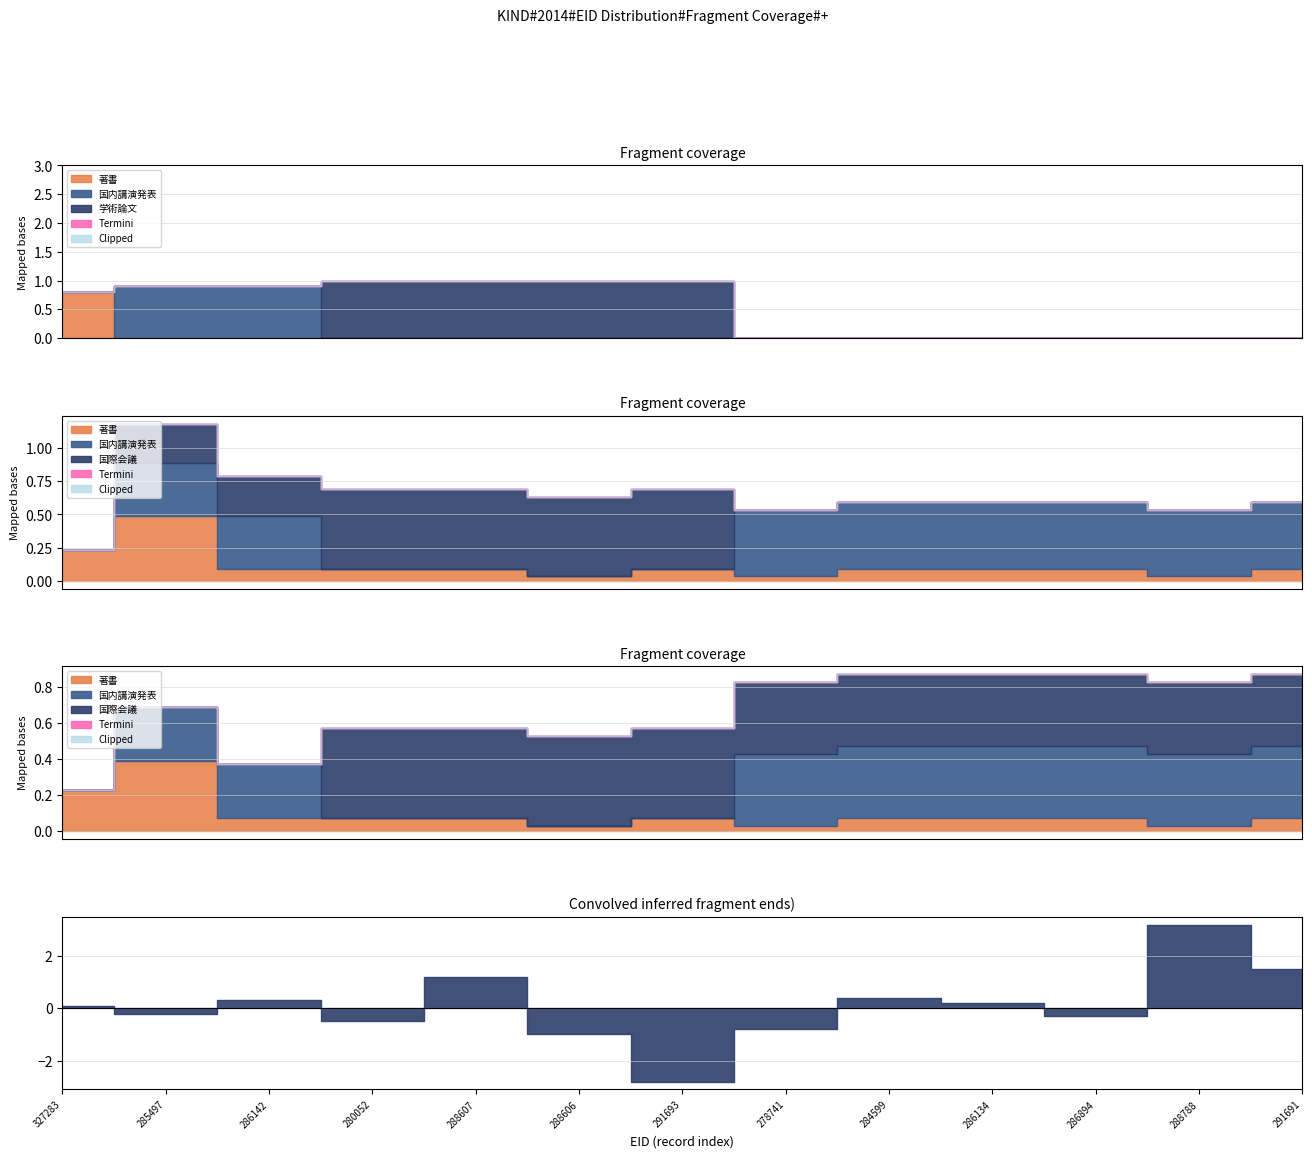

Count the number of categories in the chart.

13